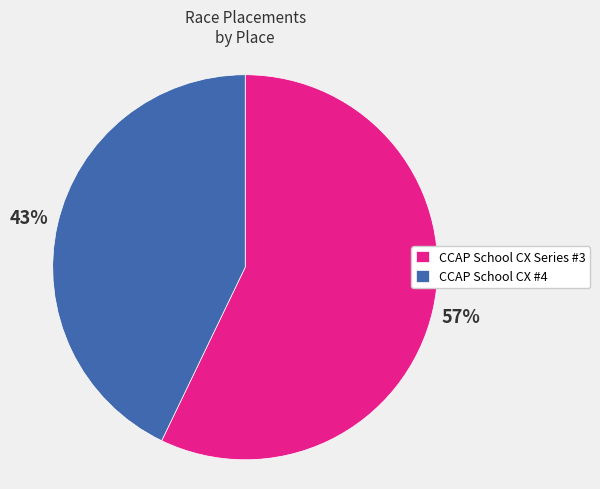

To the nearest percent, what is the difference between the CCAP School CX #4 and CCAP School CX Series #3 slice percentages?

14%